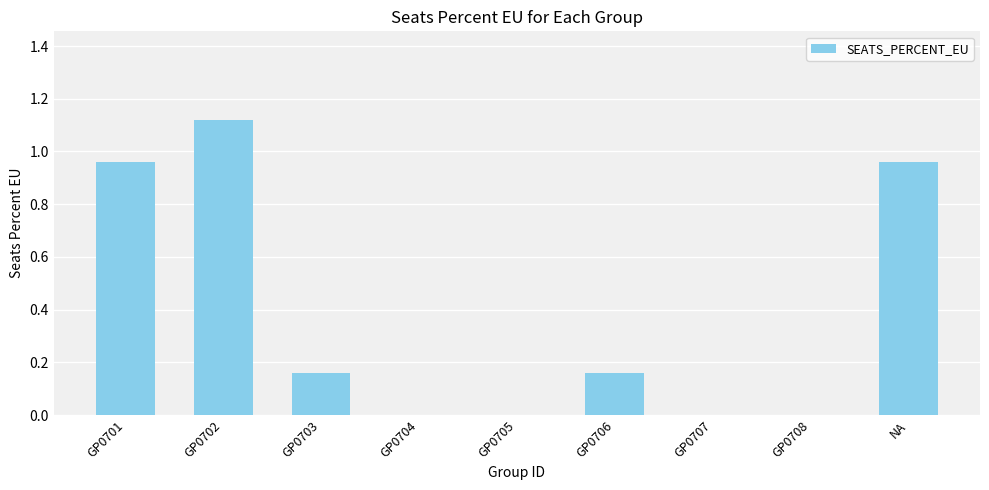

What is the sum of all values?

3.4